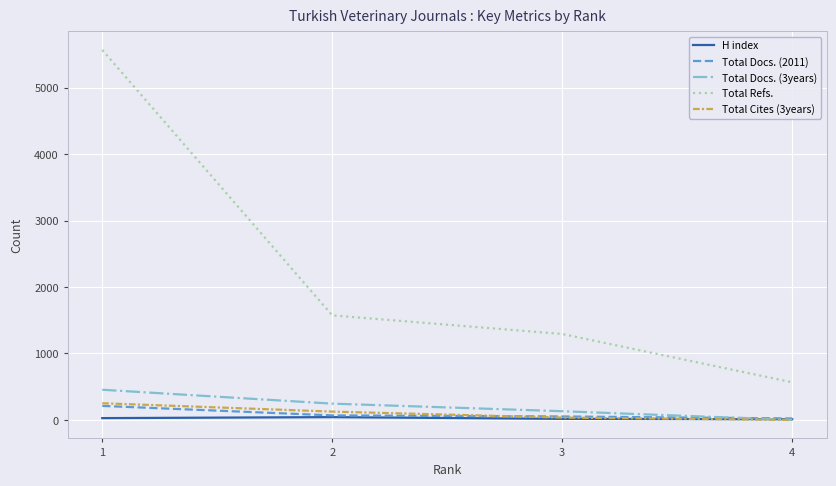

Which series has the largest total across all categories?

Total Refs.